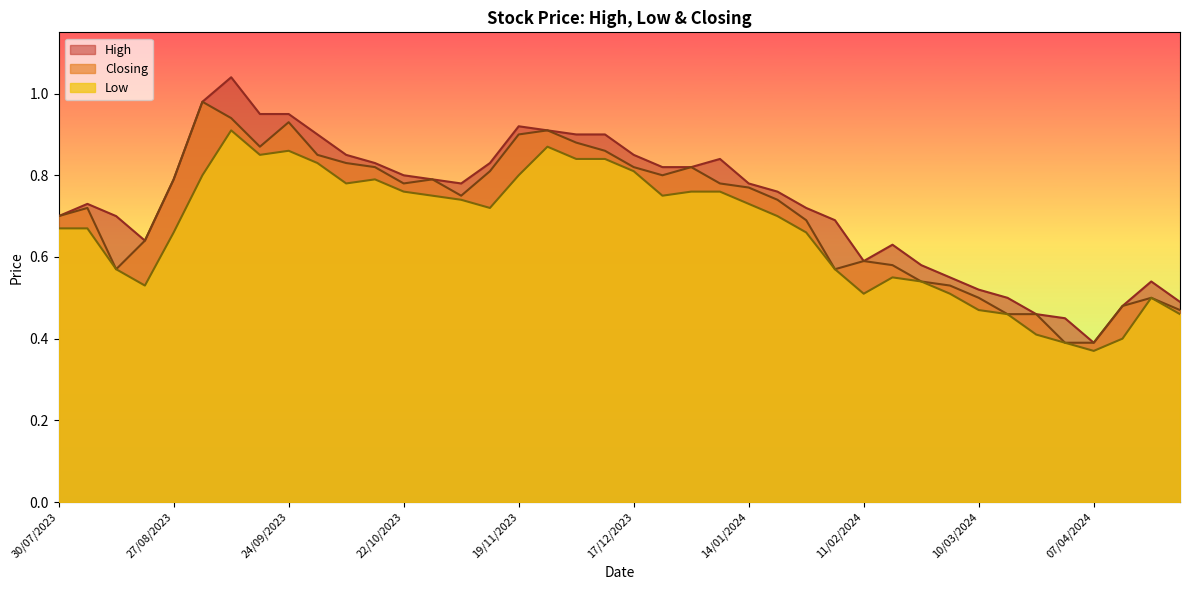

The Low series shows 1.6 at 10/09/2023. True or false?

False